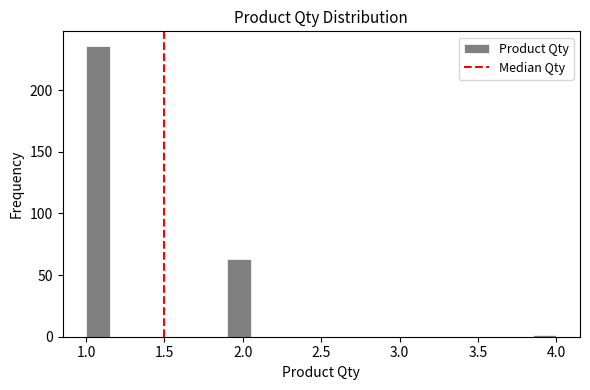

Around what value on the x-axis is the tallest bar? Give the approximate position of its centre, as read against the axis.

1.10